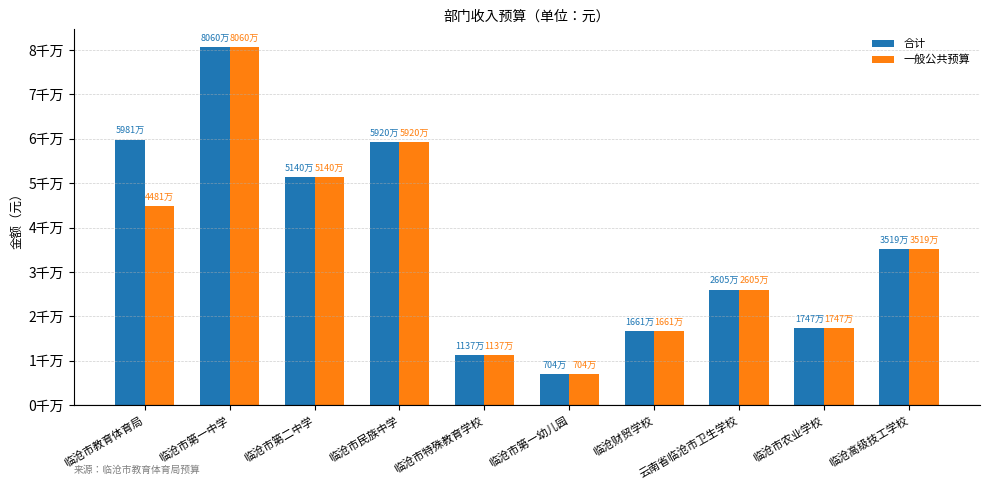

What are all the series names shown in the legend?

合计, 一般公共预算